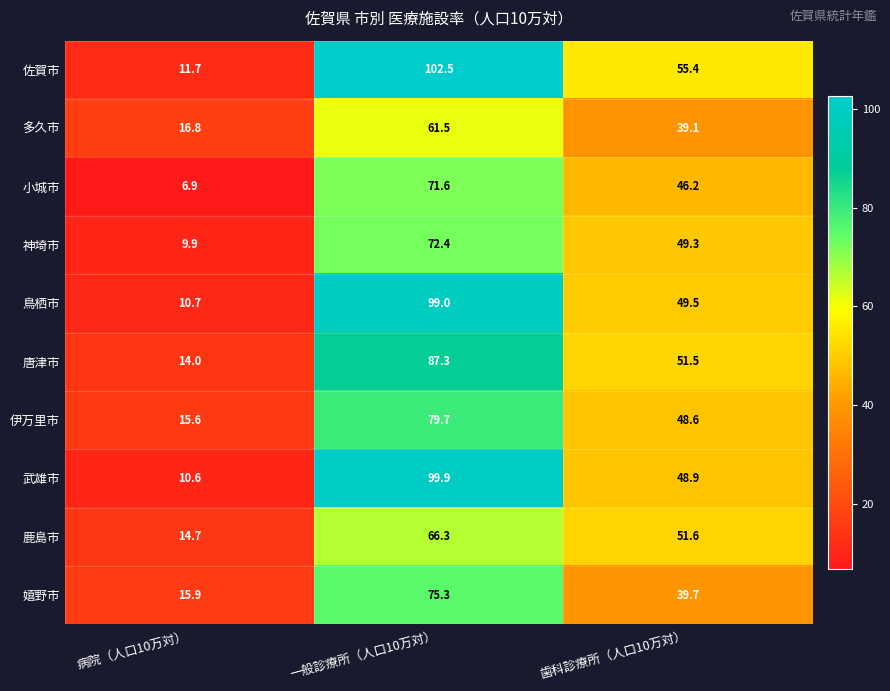

What is the smallest value displayed?

6.9